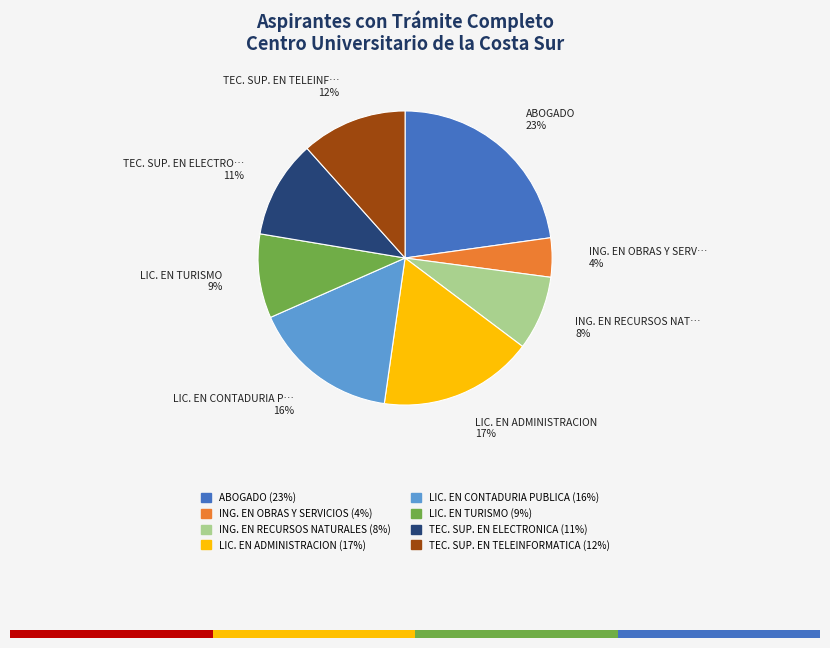

What is the smallest slice in the pie chart?

ING. EN OBRAS Y SERVICIOS